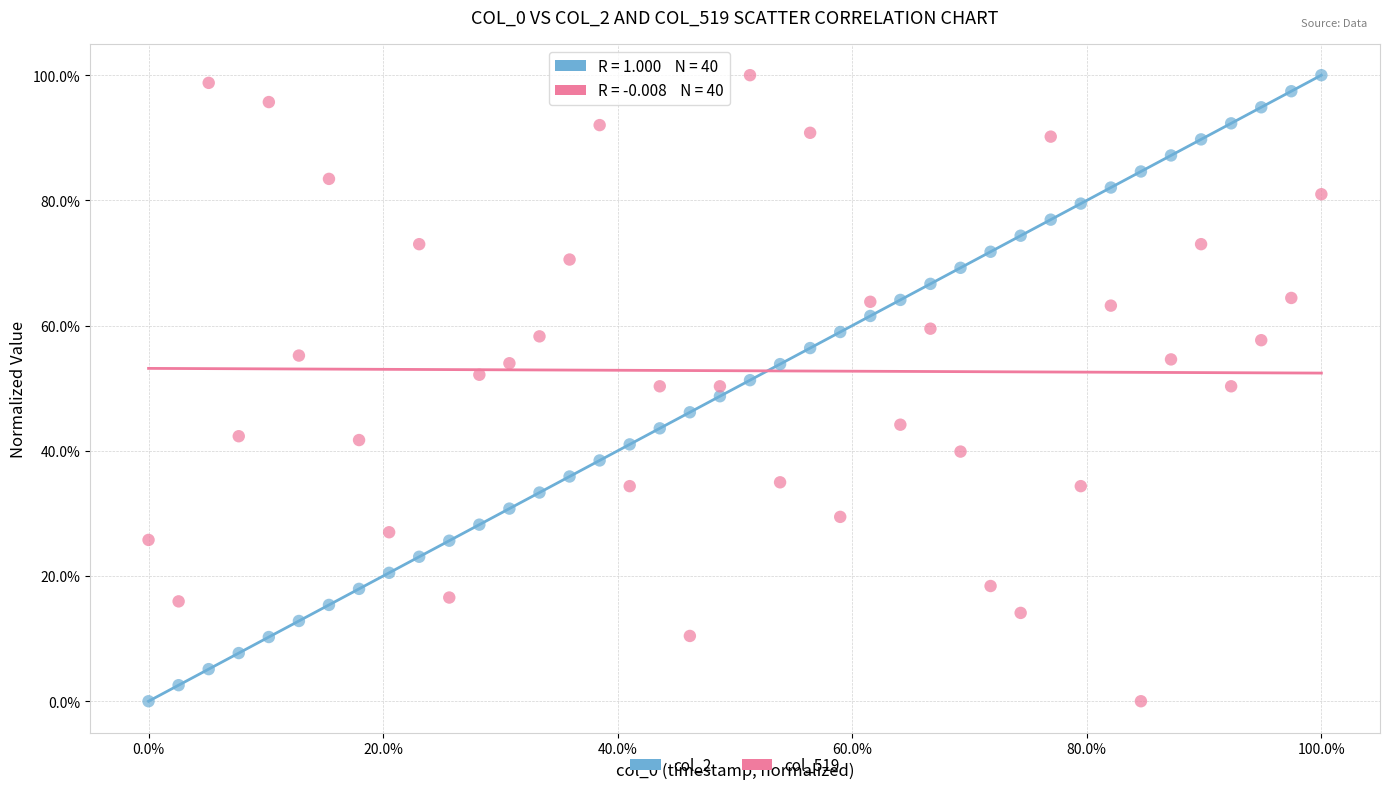

What are all the series names shown in the legend?

col_2, col_519